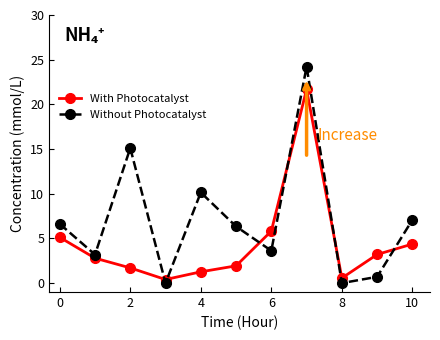

What is the difference between the maximum and second lowest values in the With Photocatalyst series?

21.1